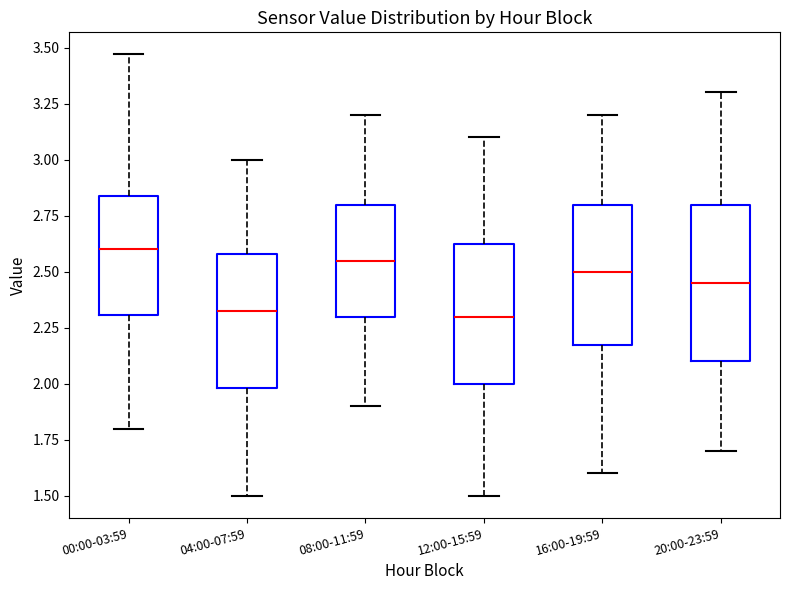

Where does the upper whisker of the box for 12:00-15:59 end on the y-axis? The values are not printed on the chart, so give them approximately, as read against the axis.

3.10